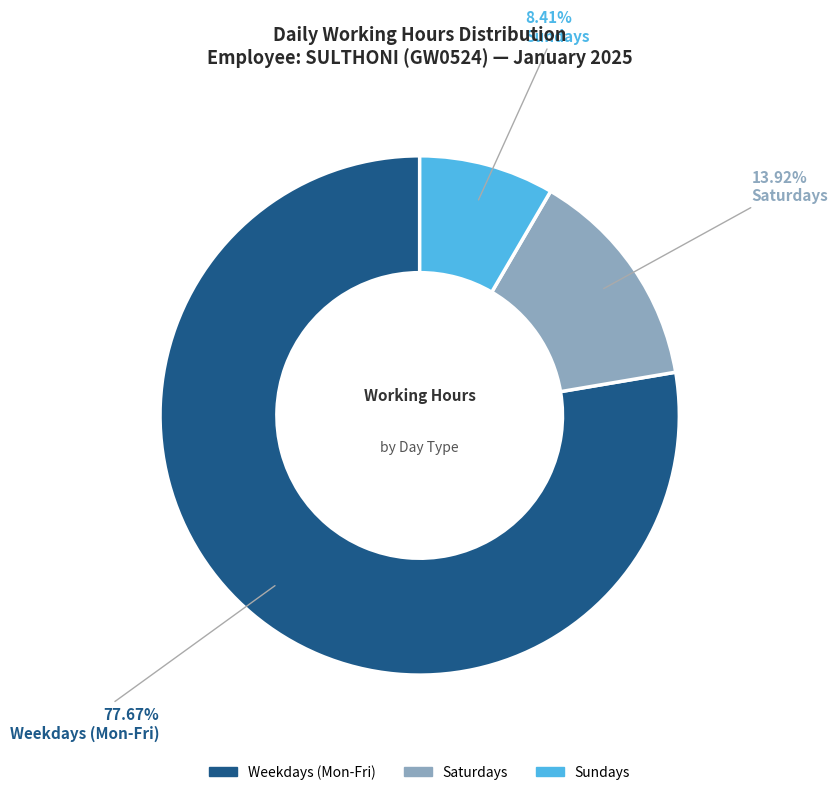

Is there a majority slice in this chart?

Yes